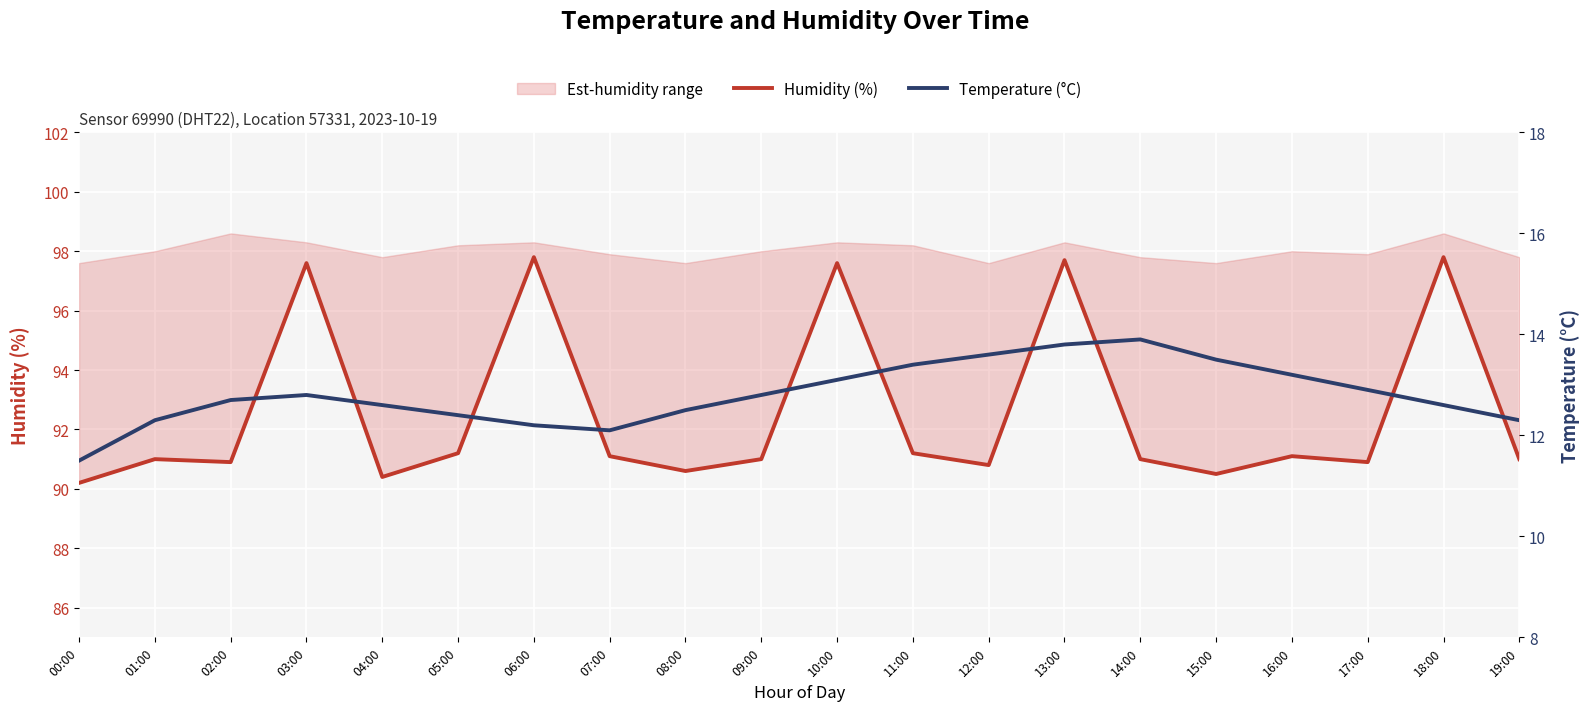

What is the label of the 11th point from the right?

09:00